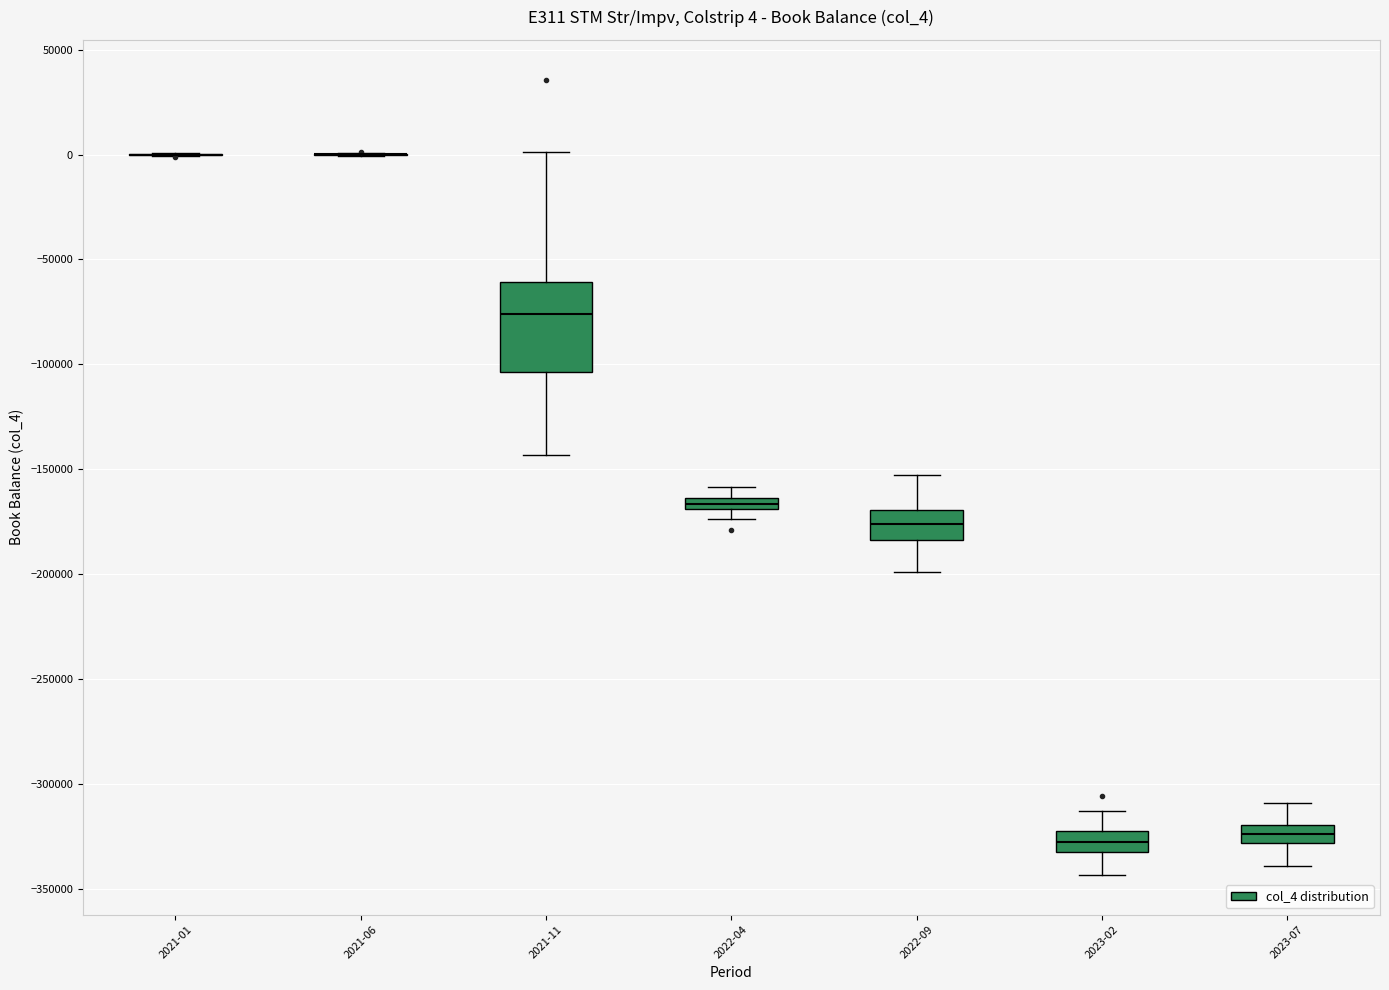

Which box is the tallest, from its lower edge to its upper edge?

2021-11